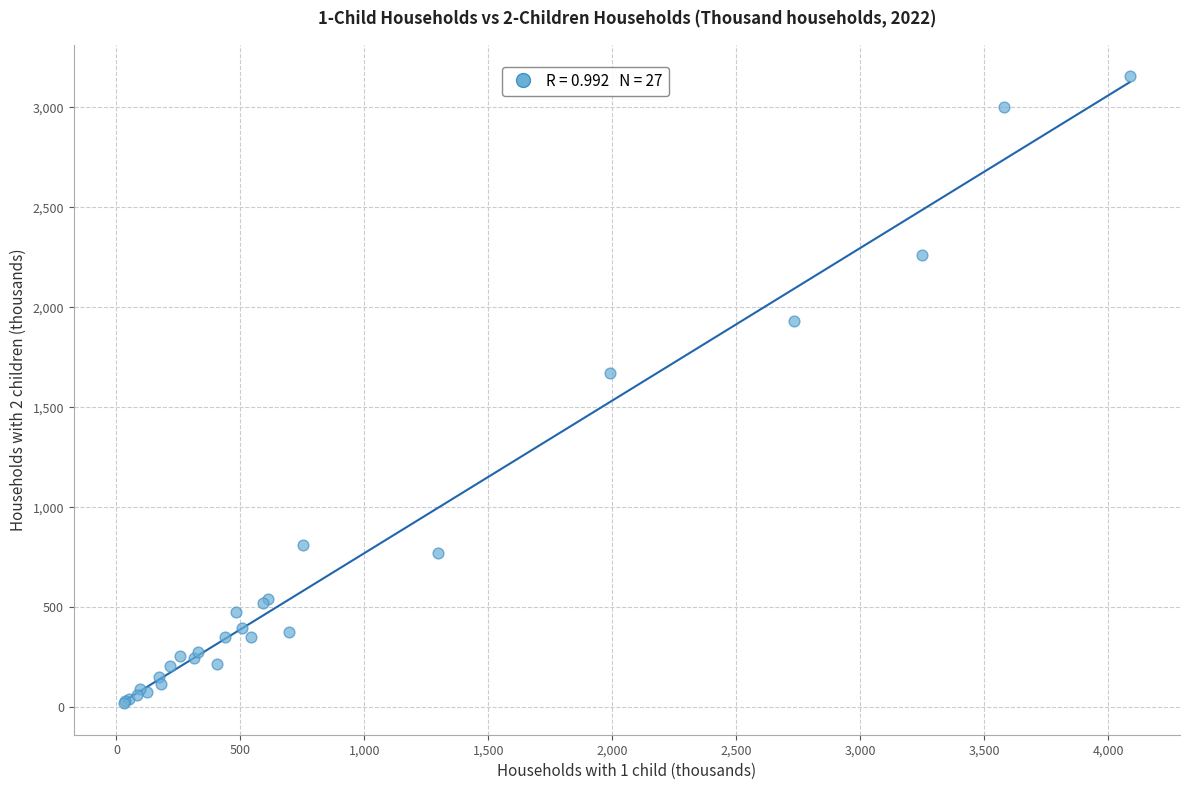

What Y value in the scatter plot is closest to 1586?

1669.2